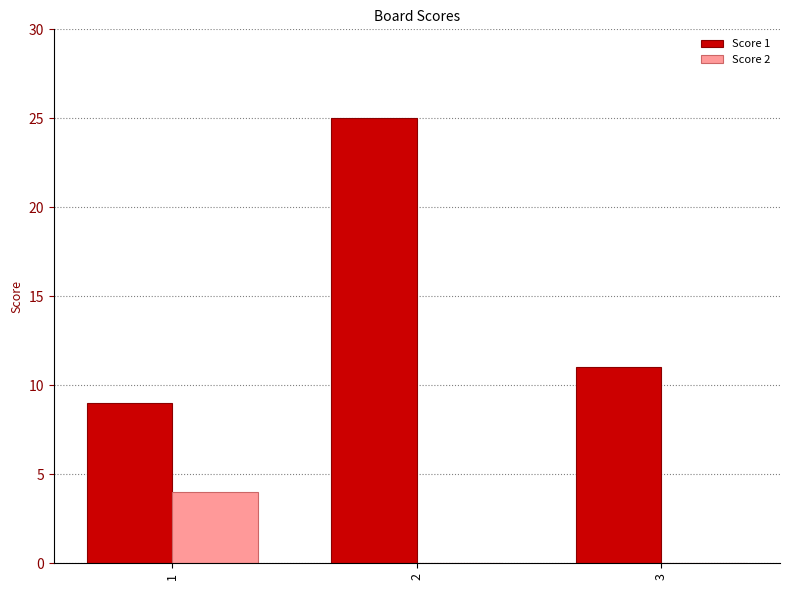

Is the value of Score 2 at 3 greater than the value of Score 1 at 3?

No